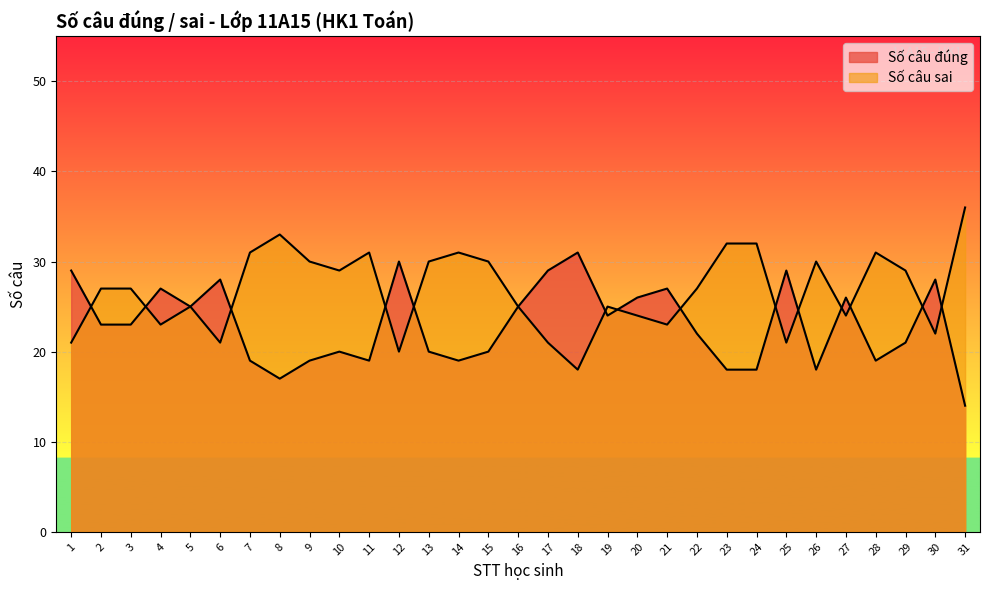

Reading right to left, what are all the values shown in this chart?

Số câu đúng: 14	28	21	19	26	18	29	18	18	22	27	26	24	31	29	25	20	19	20	30	19	20	19	17	19	28	25	27	23	23	29
Số câu sai: 36	22	29	31	24	30	21	32	32	27	23	24	25	18	21	25	30	31	30	20	31	29	30	33	31	21	25	23	27	27	21